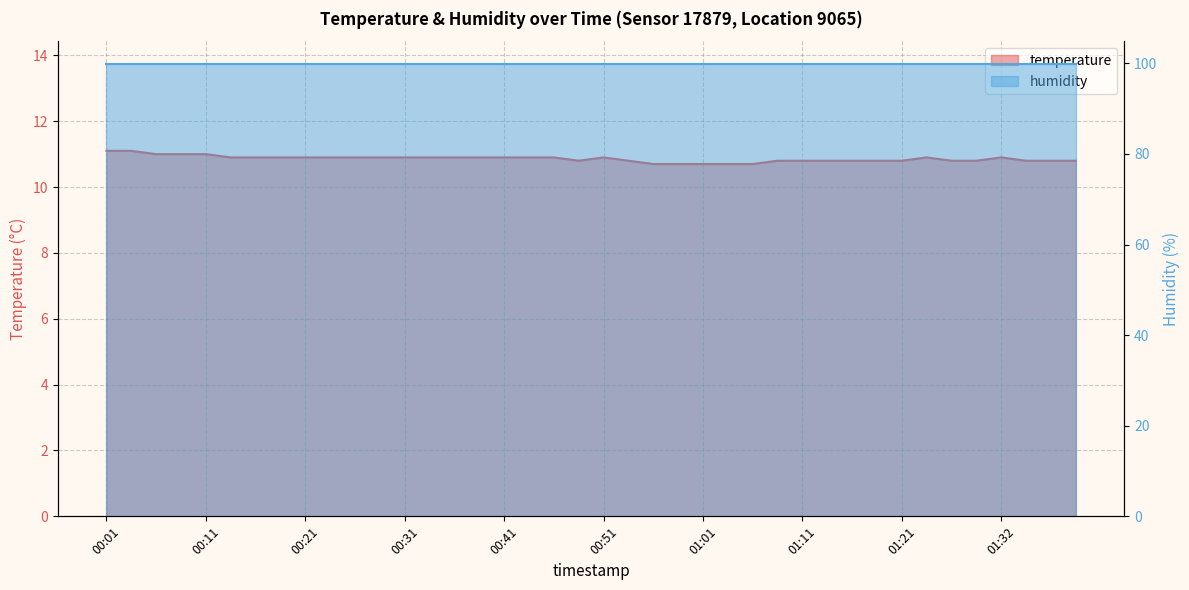

At which category does the data reach its first local peak?

00:51